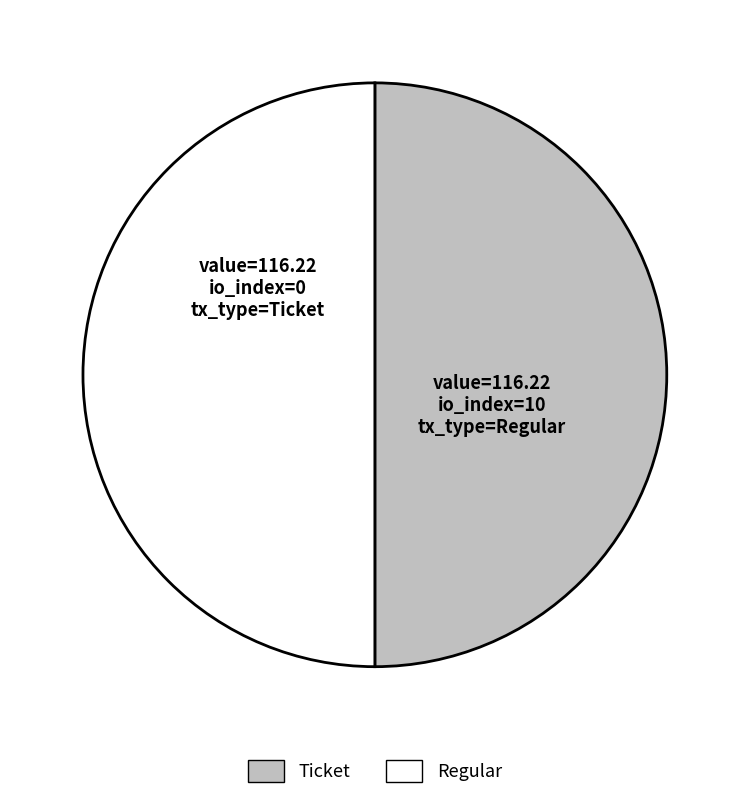

How many slices are in this pie chart?

2